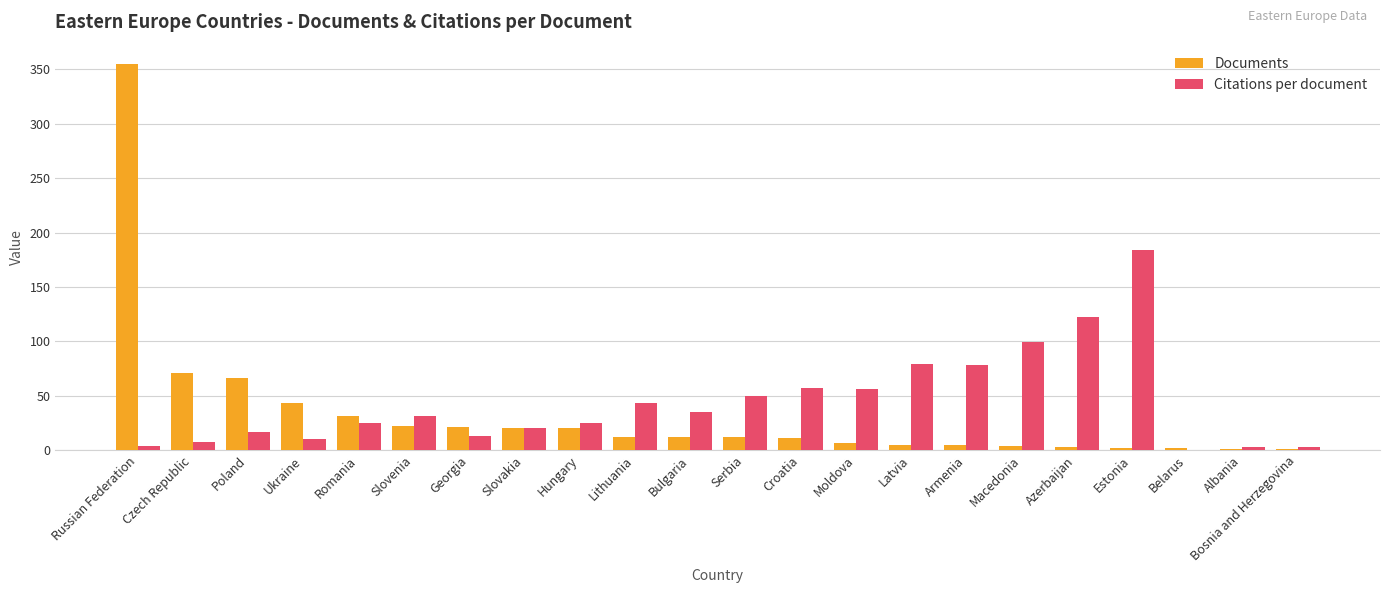

What is the approximate value of Citations per document at Ukraine?

9.9